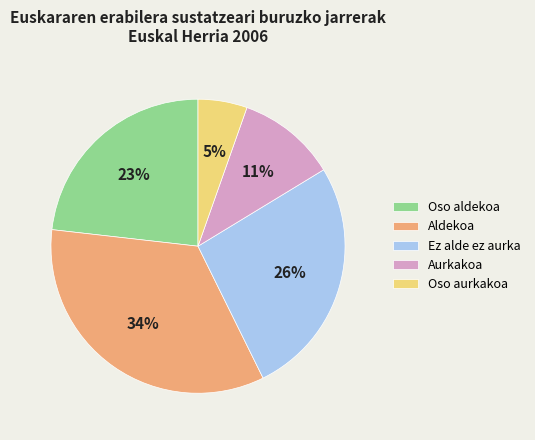

What percentage is the Oso aldekoa slice, to the nearest percent?

23%